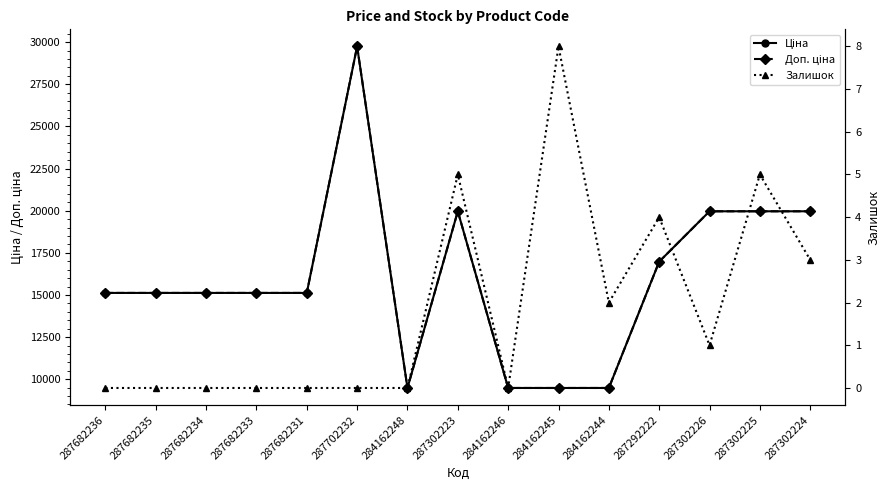

Reading left to right, transcribe all the data shown in this chart.

Ціна: 287682236=15120.0	287682235=15120.0	287682234=15120.0	287682233=15120.0	287682231=15120.0	287702232=29747.2	284162248=9480.1	287302223=19964.2	284162246=9480.1	284162245=9480.1	284162244=9480.1	287292222=16976.3	287302226=19964.2	287302225=19964.2	287302224=19964.2
Доп. ціна: 287682236=15120.0	287682235=15120.0	287682234=15120.0	287682233=15120.0	287682231=15120.0	287702232=29747.2	284162248=9480.1	287302223=19964.2	284162246=9480.1	284162245=9480.1	284162244=9480.1	287292222=16976.3	287302226=19964.2	287302225=19964.2	287302224=19964.2
Залишок: 287682236=0.0	287682235=0.0	287682234=0.0	287682233=0.0	287682231=0.0	287702232=0.0	284162248=0.0	287302223=5.0	284162246=0.0	284162245=8.0	284162244=2.0	287292222=4.0	287302226=1.0	287302225=5.0	287302224=3.0